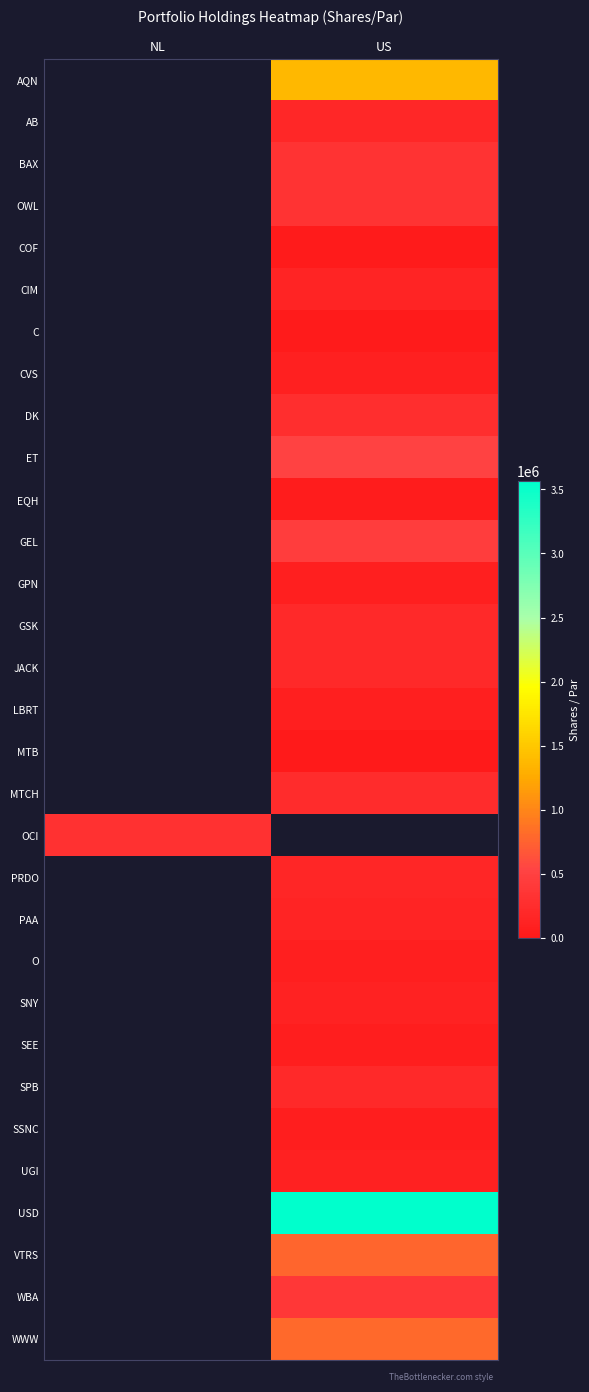

What is the spread (max minus min) of values at US?

3561202.0